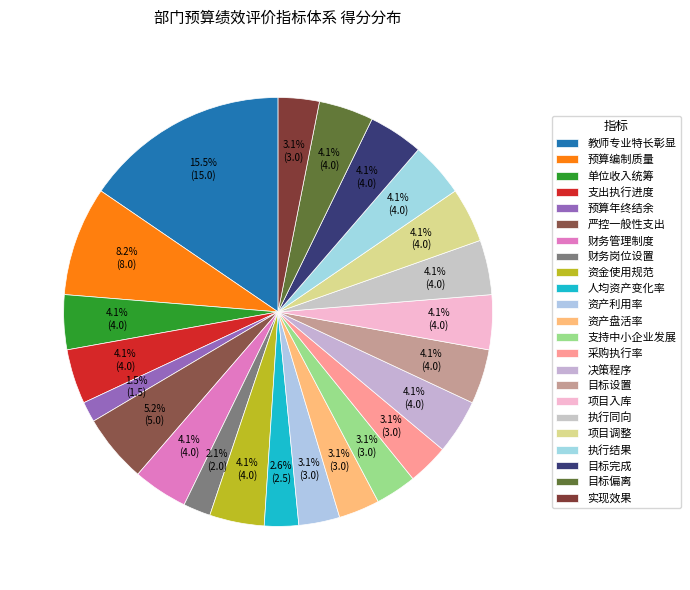

Is there any slice that represents more than half of the pie?

No